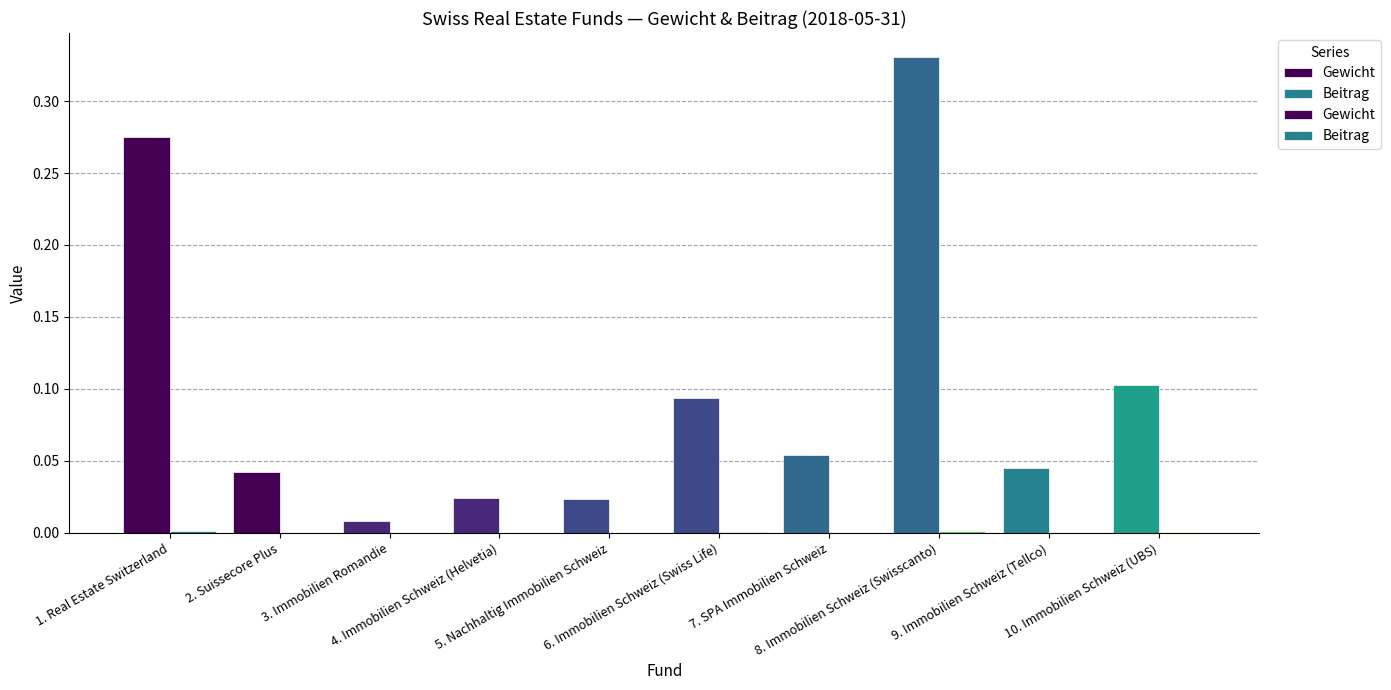

List the series in order of their overall mean, lowest first.

Beitrag, Gewicht